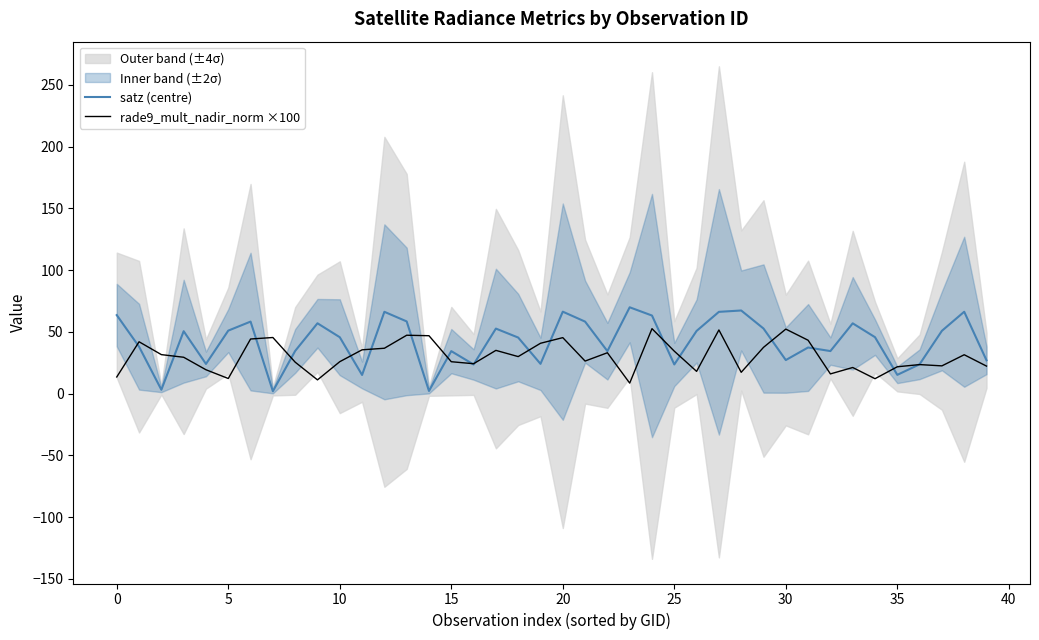

The value of satz (centre) at 10 is 45.6. True or false?

True